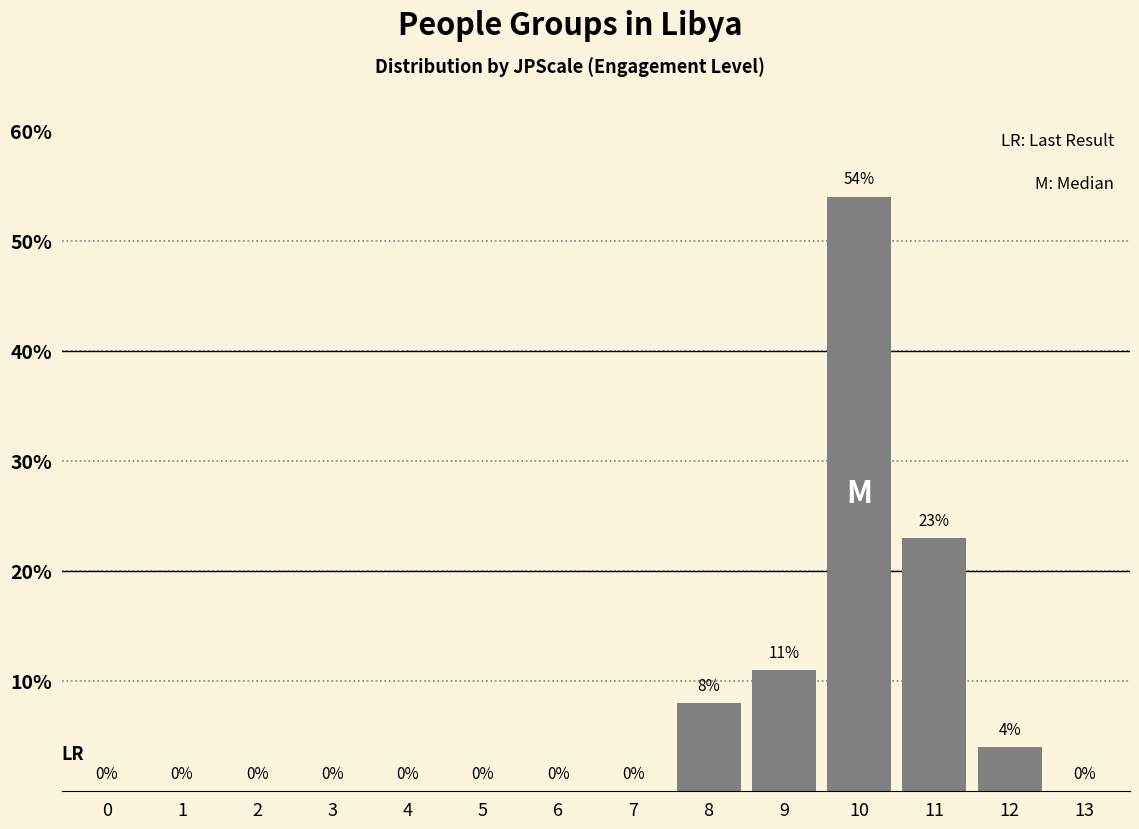

How many values exceed 0?

5